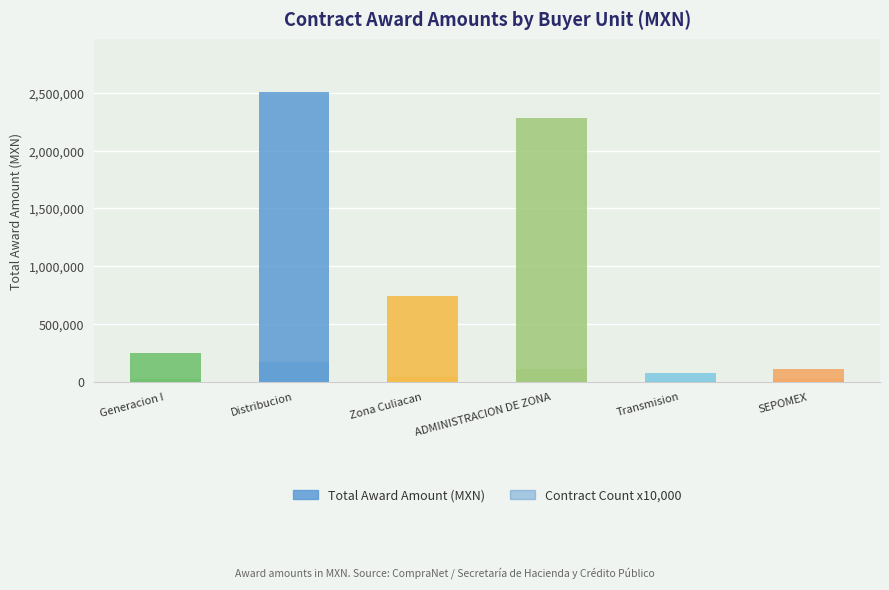

What is the total value across all series at ADMINISTRACION DE ZONA?

2393772